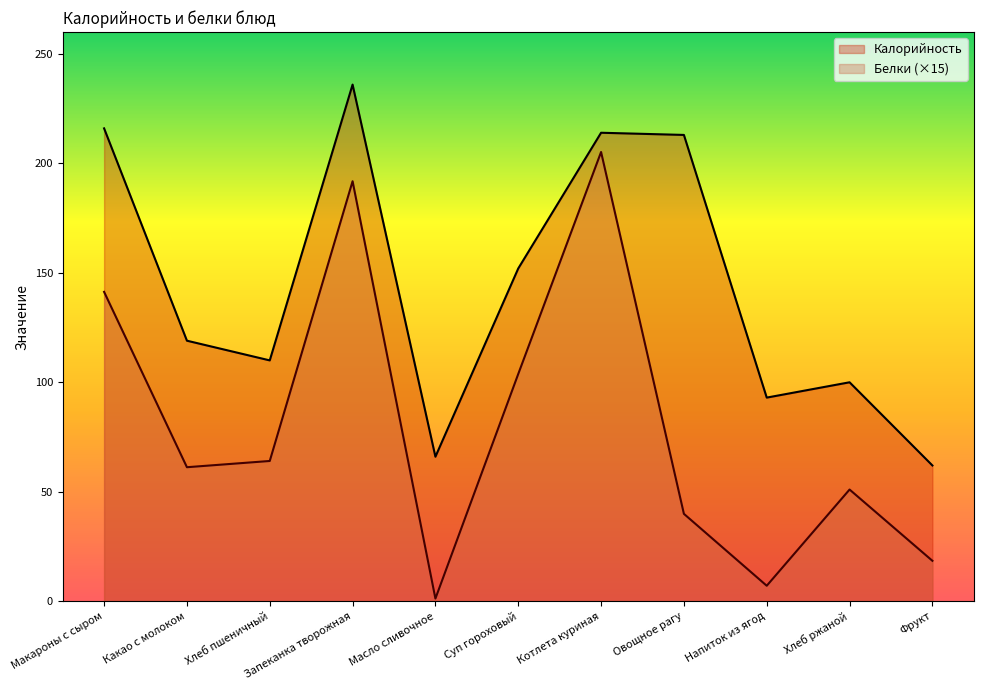

What is the difference between the second highest and minimum values in the Калорийность series?

154.0